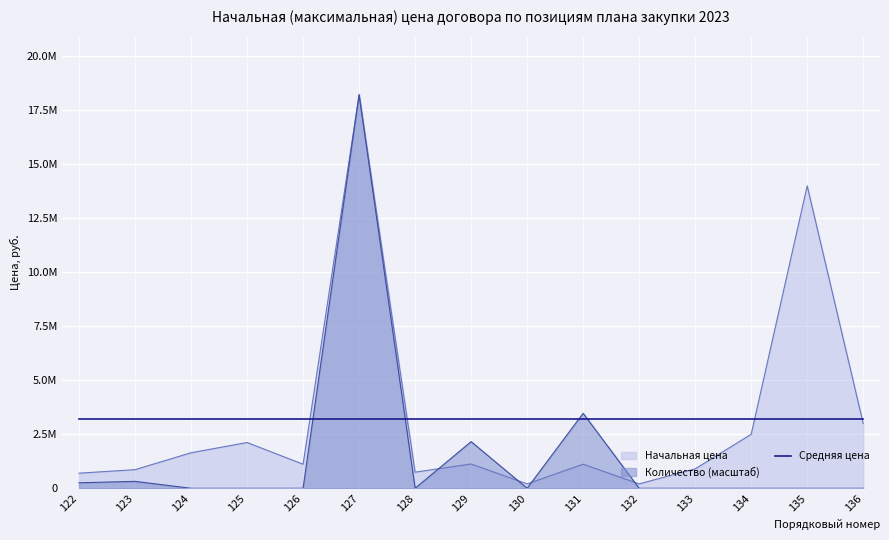

Is it true that Начальная цена equals 288712.5 at 126?

False